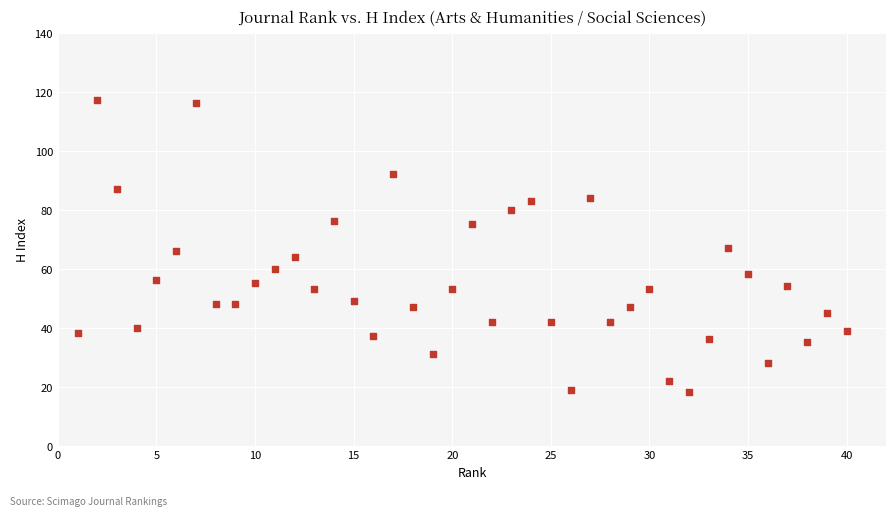

What is the range of Y values (max minus min)?

99